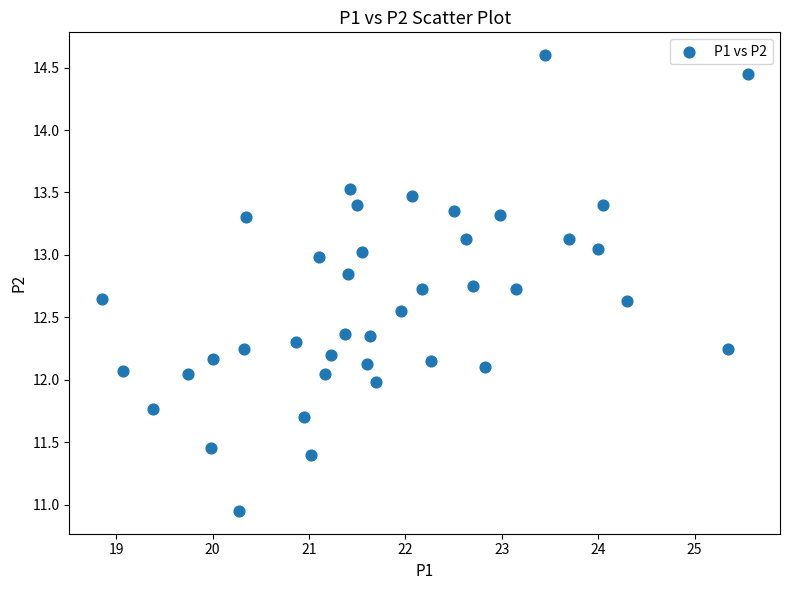

What is the range of X values (max minus min)?

6.7